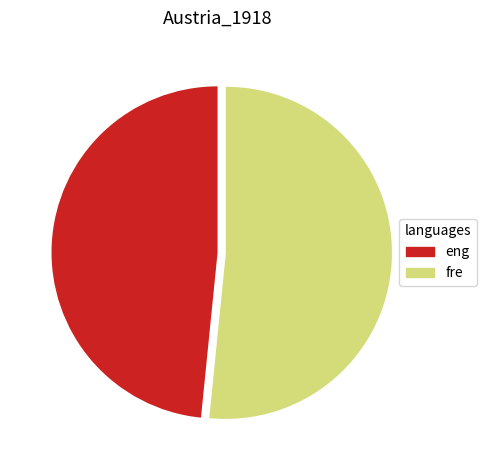

Between fre and eng, which is larger?

fre